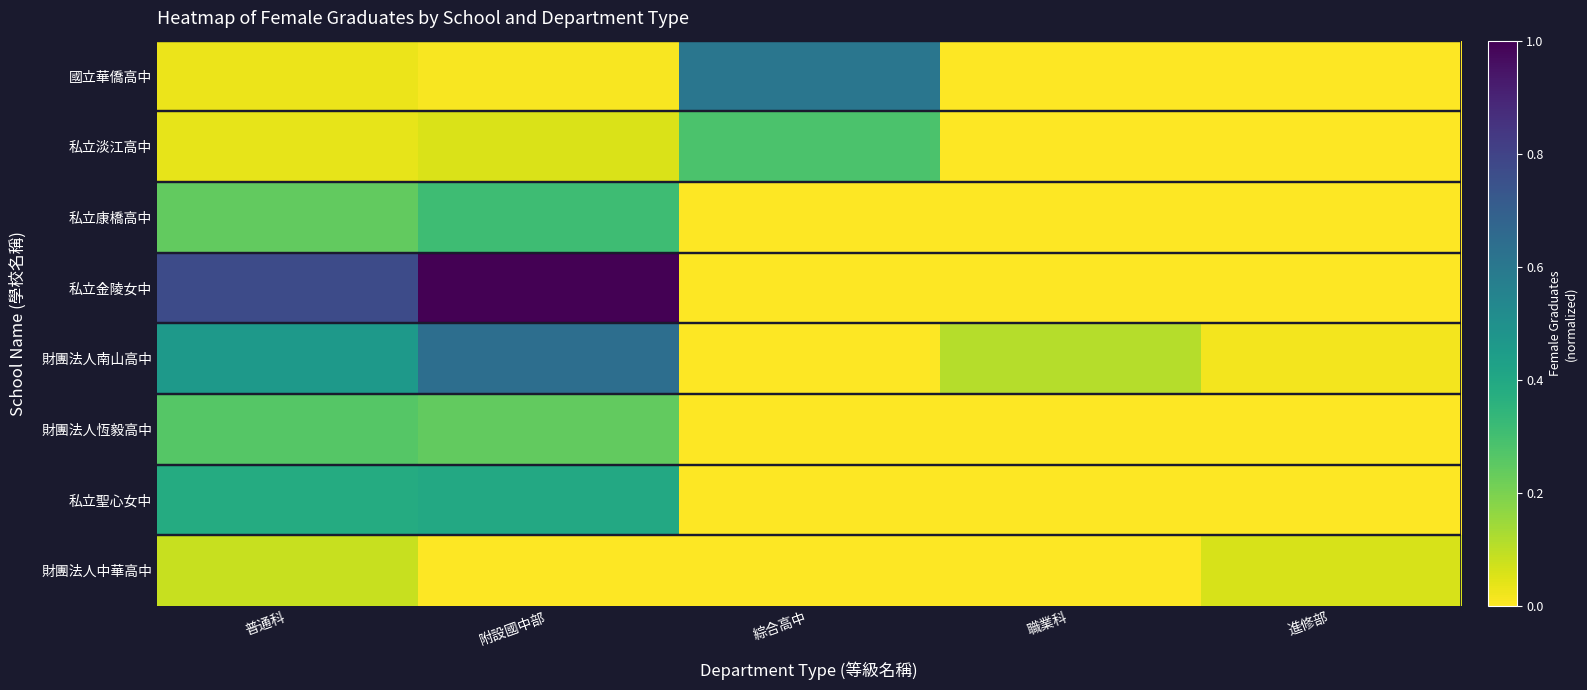

List the series in order of their peak value, lowest first.

財團法人中華高中, 財團法人恆毅高中, 私立淡江高中, 私立康橋高中, 私立聖心女中, 國立華僑高中, 財團法人南山高中, 私立金陵女中